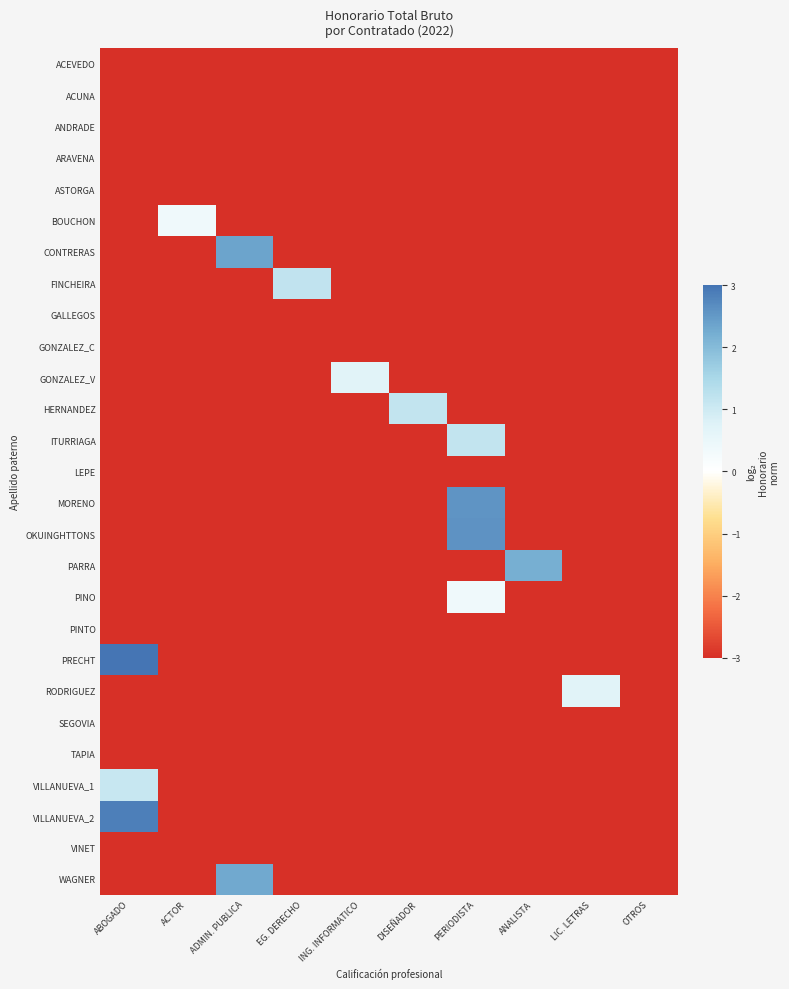

Reading right to left, list all the values displayed in this chart.

ACEVEDO: OTROS=-3.0	LIC. LETRAS=-3.0	ANALISTA=-3.0	PERIODISTA=-3.0	DISEÑADOR=-3.0	ING. INFORMATICO=-3.0	EG. DERECHO=-3.0	ADMIN. PUBLICA=-3.0	ACTOR=-3.0	ABOGADO=-3.0
ACUNA: OTROS=-3.0	LIC. LETRAS=-3.0	ANALISTA=-3.0	PERIODISTA=-3.0	DISEÑADOR=-3.0	ING. INFORMATICO=-3.0	EG. DERECHO=-3.0	ADMIN. PUBLICA=-3.0	ACTOR=-3.0	ABOGADO=-3.0
ANDRADE: OTROS=-3.0	LIC. LETRAS=-3.0	ANALISTA=-3.0	PERIODISTA=-3.0	DISEÑADOR=-3.0	ING. INFORMATICO=-3.0	EG. DERECHO=-3.0	ADMIN. PUBLICA=-3.0	ACTOR=-3.0	ABOGADO=-3.0
ARAVENA: OTROS=-3.0	LIC. LETRAS=-3.0	ANALISTA=-3.0	PERIODISTA=-3.0	DISEÑADOR=-3.0	ING. INFORMATICO=-3.0	EG. DERECHO=-3.0	ADMIN. PUBLICA=-3.0	ACTOR=-3.0	ABOGADO=-3.0
ASTORGA: OTROS=-3.0	LIC. LETRAS=-3.0	ANALISTA=-3.0	PERIODISTA=-3.0	DISEÑADOR=-3.0	ING. INFORMATICO=-3.0	EG. DERECHO=-3.0	ADMIN. PUBLICA=-3.0	ACTOR=-3.0	ABOGADO=-3.0
BOUCHON: OTROS=-3.0	LIC. LETRAS=-3.0	ANALISTA=-3.0	PERIODISTA=-3.0	DISEÑADOR=-3.0	ING. INFORMATICO=-3.0	EG. DERECHO=-3.0	ADMIN. PUBLICA=-3.0	ACTOR=0.4	ABOGADO=-3.0
CONTRERAS: OTROS=-3.0	LIC. LETRAS=-3.0	ANALISTA=-3.0	PERIODISTA=-3.0	DISEÑADOR=-3.0	ING. INFORMATICO=-3.0	EG. DERECHO=-3.0	ADMIN. PUBLICA=2.4	ACTOR=-3.0	ABOGADO=-3.0
FINCHEIRA: OTROS=-3.0	LIC. LETRAS=-3.0	ANALISTA=-3.0	PERIODISTA=-3.0	DISEÑADOR=-3.0	ING. INFORMATICO=-3.0	EG. DERECHO=1.2	ADMIN. PUBLICA=-3.0	ACTOR=-3.0	ABOGADO=-3.0
GALLEGOS: OTROS=-3.0	LIC. LETRAS=-3.0	ANALISTA=-3.0	PERIODISTA=-3.0	DISEÑADOR=-3.0	ING. INFORMATICO=-3.0	EG. DERECHO=-3.0	ADMIN. PUBLICA=-3.0	ACTOR=-3.0	ABOGADO=-3.0
GONZALEZ_C: OTROS=-3.0	LIC. LETRAS=-3.0	ANALISTA=-3.0	PERIODISTA=-3.0	DISEÑADOR=-3.0	ING. INFORMATICO=-3.0	EG. DERECHO=-3.0	ADMIN. PUBLICA=-3.0	ACTOR=-3.0	ABOGADO=-3.0
GONZALEZ_V: OTROS=-3.0	LIC. LETRAS=-3.0	ANALISTA=-3.0	PERIODISTA=-3.0	DISEÑADOR=-3.0	ING. INFORMATICO=0.7	EG. DERECHO=-3.0	ADMIN. PUBLICA=-3.0	ACTOR=-3.0	ABOGADO=-3.0
HERNANDEZ: OTROS=-3.0	LIC. LETRAS=-3.0	ANALISTA=-3.0	PERIODISTA=-3.0	DISEÑADOR=1.2	ING. INFORMATICO=-3.0	EG. DERECHO=-3.0	ADMIN. PUBLICA=-3.0	ACTOR=-3.0	ABOGADO=-3.0
ITURRIAGA: OTROS=-3.0	LIC. LETRAS=-3.0	ANALISTA=-3.0	PERIODISTA=1.2	DISEÑADOR=-3.0	ING. INFORMATICO=-3.0	EG. DERECHO=-3.0	ADMIN. PUBLICA=-3.0	ACTOR=-3.0	ABOGADO=-3.0
LEPE: OTROS=-3.0	LIC. LETRAS=-3.0	ANALISTA=-3.0	PERIODISTA=-3.0	DISEÑADOR=-3.0	ING. INFORMATICO=-3.0	EG. DERECHO=-3.0	ADMIN. PUBLICA=-3.0	ACTOR=-3.0	ABOGADO=-3.0
MORENO: OTROS=-3.0	LIC. LETRAS=-3.0	ANALISTA=-3.0	PERIODISTA=2.6	DISEÑADOR=-3.0	ING. INFORMATICO=-3.0	EG. DERECHO=-3.0	ADMIN. PUBLICA=-3.0	ACTOR=-3.0	ABOGADO=-3.0
OKUINGHTTONS: OTROS=-3.0	LIC. LETRAS=-3.0	ANALISTA=-3.0	PERIODISTA=2.6	DISEÑADOR=-3.0	ING. INFORMATICO=-3.0	EG. DERECHO=-3.0	ADMIN. PUBLICA=-3.0	ACTOR=-3.0	ABOGADO=-3.0
PARRA: OTROS=-3.0	LIC. LETRAS=-3.0	ANALISTA=2.2	PERIODISTA=-3.0	DISEÑADOR=-3.0	ING. INFORMATICO=-3.0	EG. DERECHO=-3.0	ADMIN. PUBLICA=-3.0	ACTOR=-3.0	ABOGADO=-3.0
PINO: OTROS=-3.0	LIC. LETRAS=-3.0	ANALISTA=-3.0	PERIODISTA=0.4	DISEÑADOR=-3.0	ING. INFORMATICO=-3.0	EG. DERECHO=-3.0	ADMIN. PUBLICA=-3.0	ACTOR=-3.0	ABOGADO=-3.0
PINTO: OTROS=-3.0	LIC. LETRAS=-3.0	ANALISTA=-3.0	PERIODISTA=-3.0	DISEÑADOR=-3.0	ING. INFORMATICO=-3.0	EG. DERECHO=-3.0	ADMIN. PUBLICA=-3.0	ACTOR=-3.0	ABOGADO=-3.0
PRECHT: OTROS=-3.0	LIC. LETRAS=-3.0	ANALISTA=-3.0	PERIODISTA=-3.0	DISEÑADOR=-3.0	ING. INFORMATICO=-3.0	EG. DERECHO=-3.0	ADMIN. PUBLICA=-3.0	ACTOR=-3.0	ABOGADO=3.0
RODRIGUEZ: OTROS=-3.0	LIC. LETRAS=0.7	ANALISTA=-3.0	PERIODISTA=-3.0	DISEÑADOR=-3.0	ING. INFORMATICO=-3.0	EG. DERECHO=-3.0	ADMIN. PUBLICA=-3.0	ACTOR=-3.0	ABOGADO=-3.0
SEGOVIA: OTROS=-3.0	LIC. LETRAS=-3.0	ANALISTA=-3.0	PERIODISTA=-3.0	DISEÑADOR=-3.0	ING. INFORMATICO=-3.0	EG. DERECHO=-3.0	ADMIN. PUBLICA=-3.0	ACTOR=-3.0	ABOGADO=-3.0
TAPIA: OTROS=-3.0	LIC. LETRAS=-3.0	ANALISTA=-3.0	PERIODISTA=-3.0	DISEÑADOR=-3.0	ING. INFORMATICO=-3.0	EG. DERECHO=-3.0	ADMIN. PUBLICA=-3.0	ACTOR=-3.0	ABOGADO=-3.0
VILLANUEVA_1: OTROS=-3.0	LIC. LETRAS=-3.0	ANALISTA=-3.0	PERIODISTA=-3.0	DISEÑADOR=-3.0	ING. INFORMATICO=-3.0	EG. DERECHO=-3.0	ADMIN. PUBLICA=-3.0	ACTOR=-3.0	ABOGADO=1.1
VILLANUEVA_2: OTROS=-3.0	LIC. LETRAS=-3.0	ANALISTA=-3.0	PERIODISTA=-3.0	DISEÑADOR=-3.0	ING. INFORMATICO=-3.0	EG. DERECHO=-3.0	ADMIN. PUBLICA=-3.0	ACTOR=-3.0	ABOGADO=2.9
VINET: OTROS=-3.0	LIC. LETRAS=-3.0	ANALISTA=-3.0	PERIODISTA=-3.0	DISEÑADOR=-3.0	ING. INFORMATICO=-3.0	EG. DERECHO=-3.0	ADMIN. PUBLICA=-3.0	ACTOR=-3.0	ABOGADO=-3.0
WAGNER: OTROS=-3.0	LIC. LETRAS=-3.0	ANALISTA=-3.0	PERIODISTA=-3.0	DISEÑADOR=-3.0	ING. INFORMATICO=-3.0	EG. DERECHO=-3.0	ADMIN. PUBLICA=2.3	ACTOR=-3.0	ABOGADO=-3.0